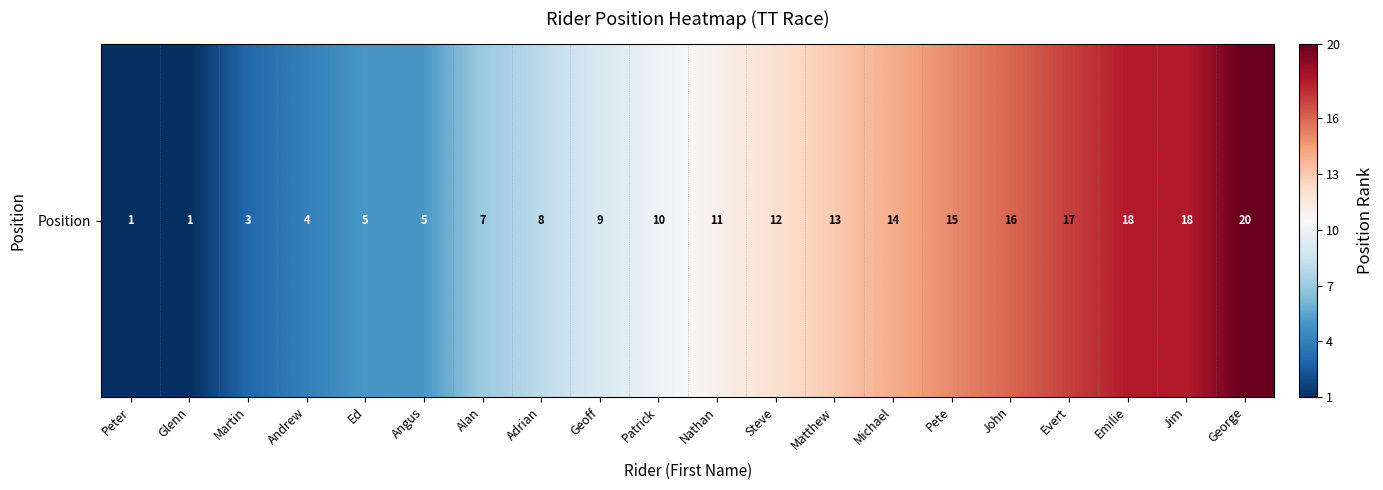

List the labels in order of value, smallest first.

Peter, Glenn, Martin, Andrew, Ed, Angus, Alan, Adrian, Geoff, Patrick, Nathan, Steve, Matthew, Michael, Pete, John, Evert, Emilie, Jim, George